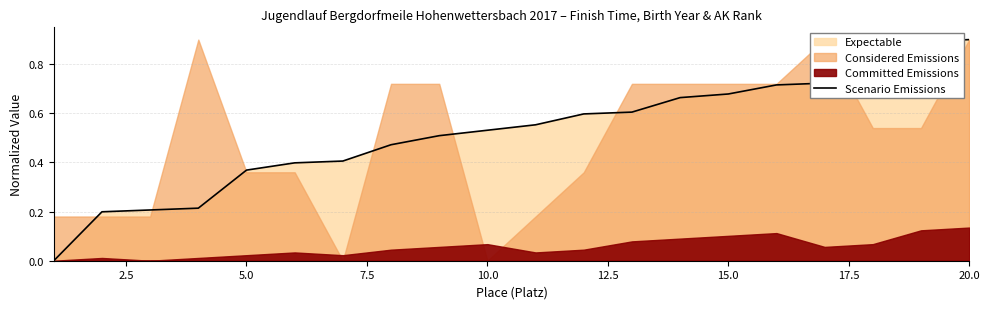

True or false: there are more than 0 points higher than both neighbors.

False